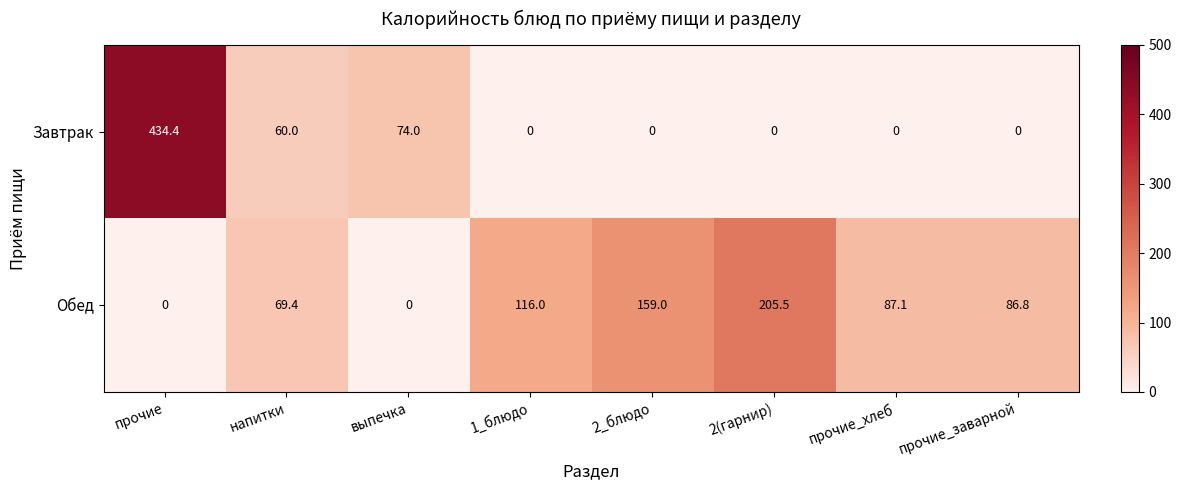

The value of Завтрак at прочие is 647.0. True or false?

False